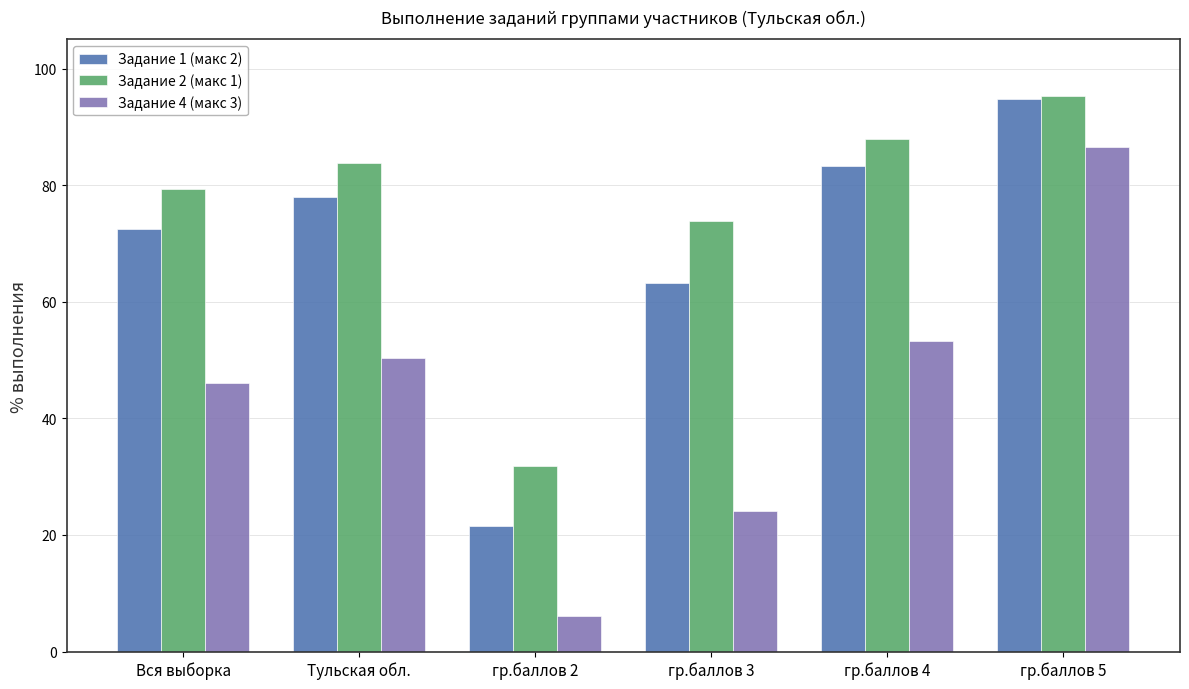

What is the highest value of the Задание 2 (макс 1) series?

95.3